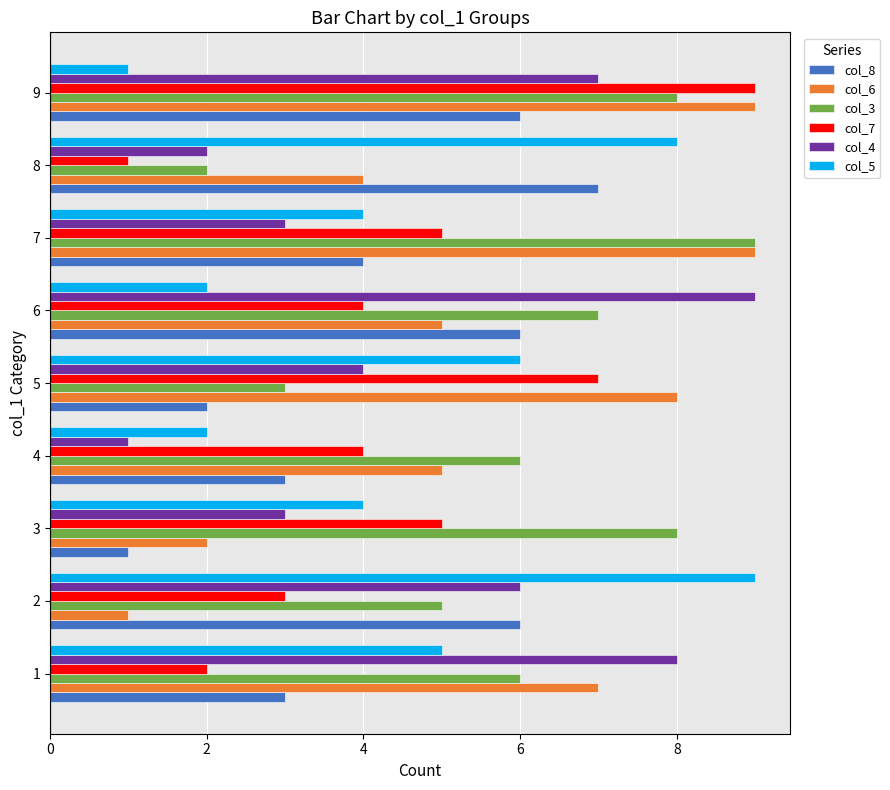

Between 3 and 6, which series saw the biggest shift?

col_4